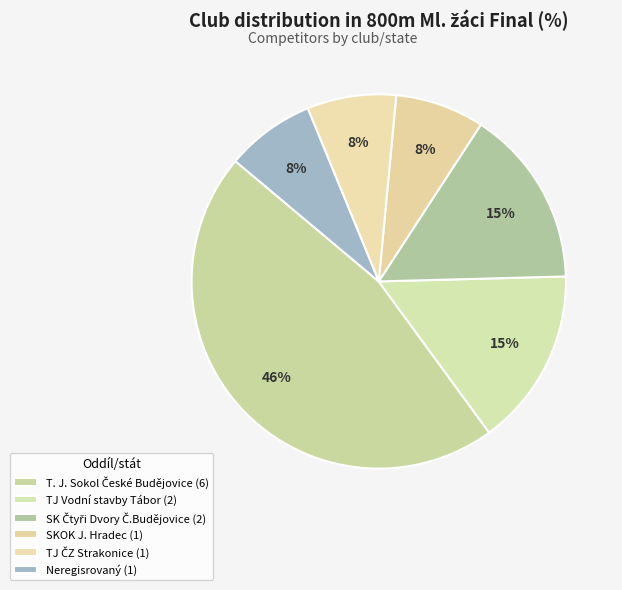

What is the largest slice in the pie chart?

T. J. Sokol České Budějovice